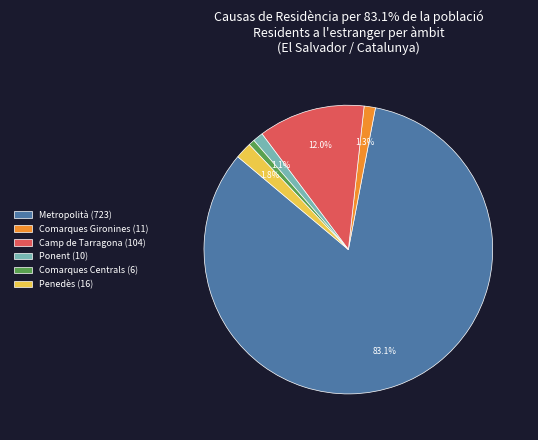

Does Metropolità (723) represent more than half of the total?

Yes